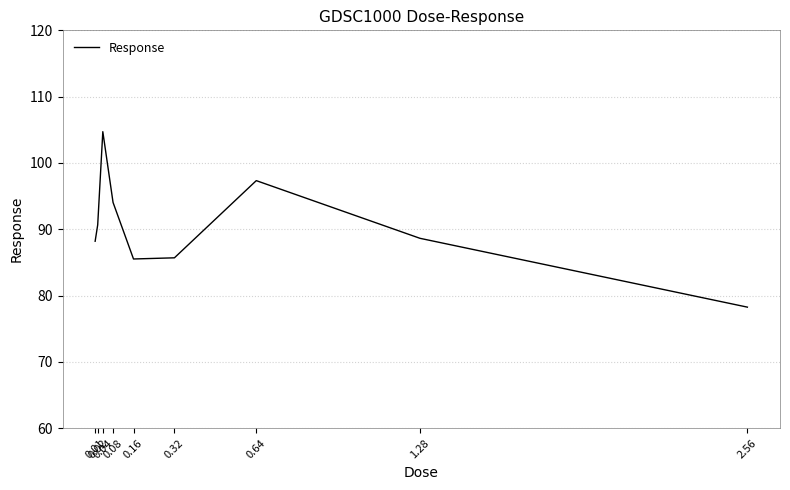

True or false: the data has more than 1 interior local peaks.

True